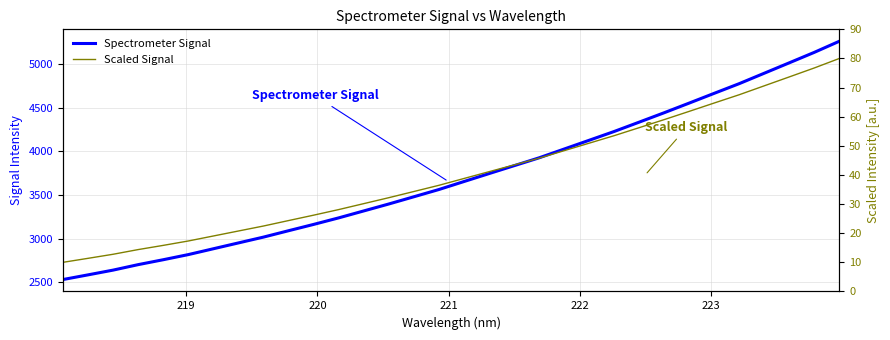

How many distinct data groups are displayed?

2